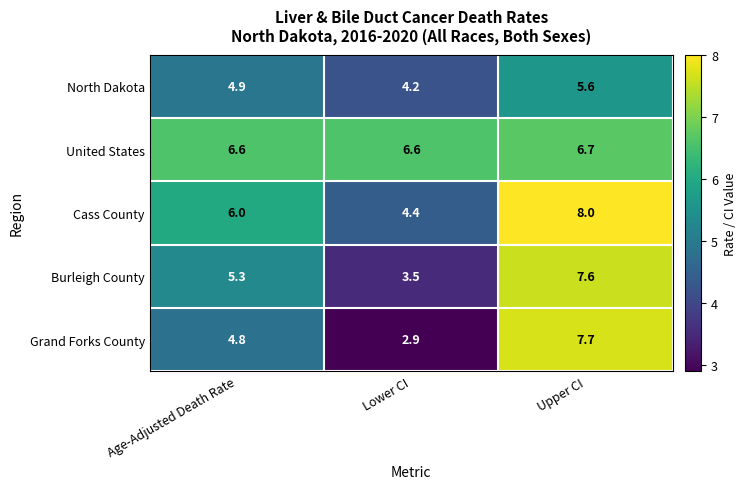

At which category is the sum across all series the highest?

Upper CI